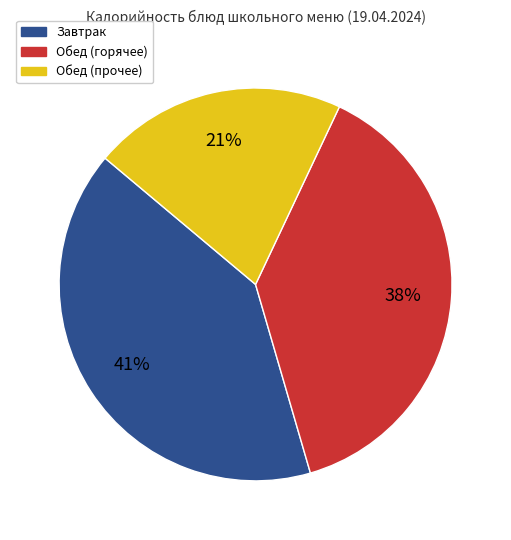

Does any single category account for the majority?

No